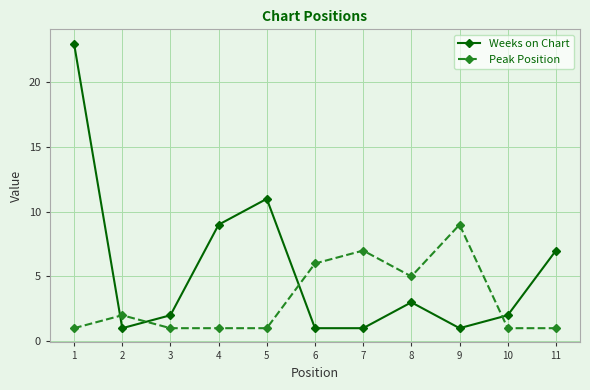

At which category does the chart reach its peak across all series?

1